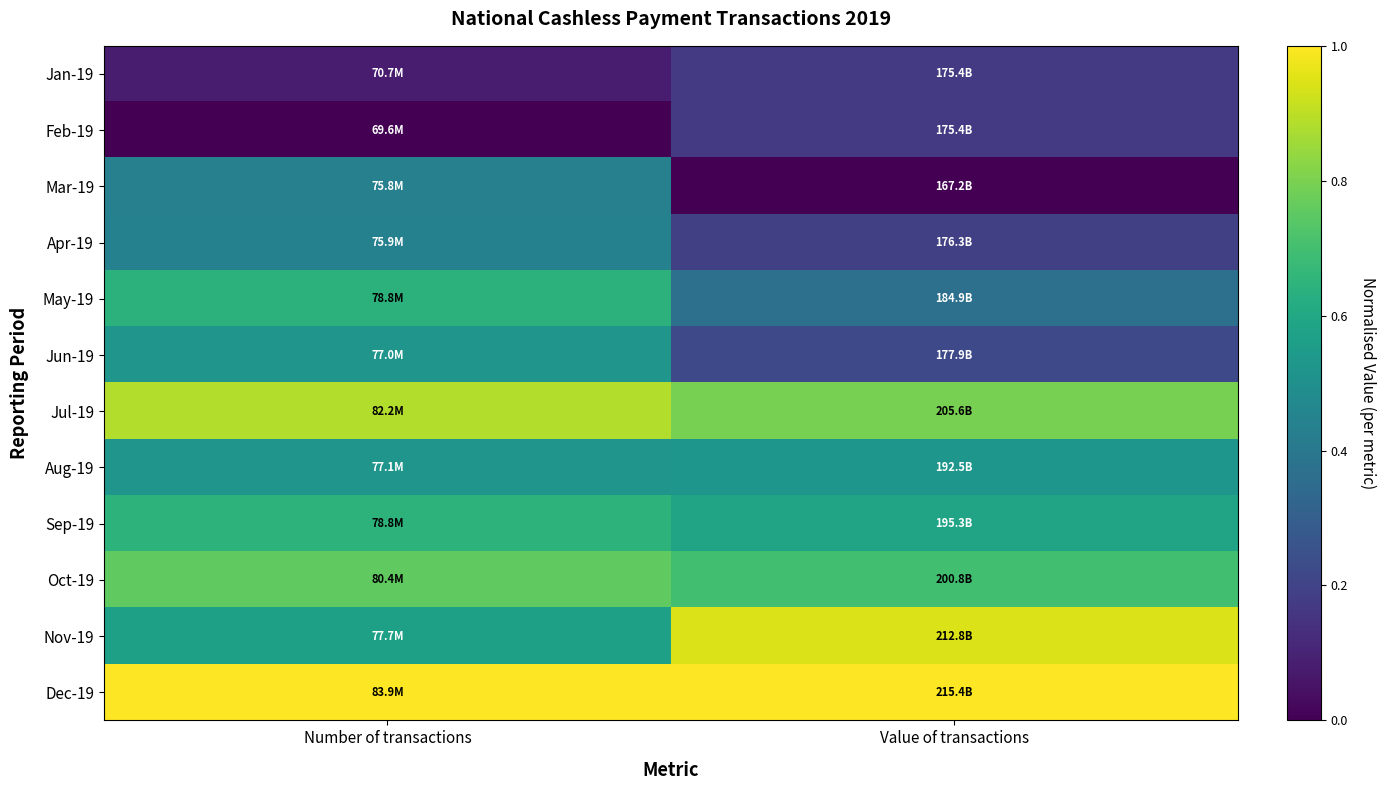

How many series are shown in this chart?

12